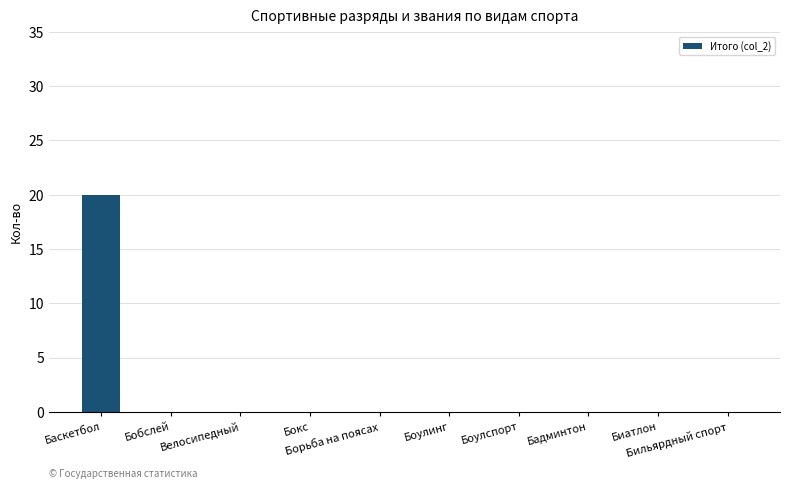

What is the maximum value shown in the chart?

20